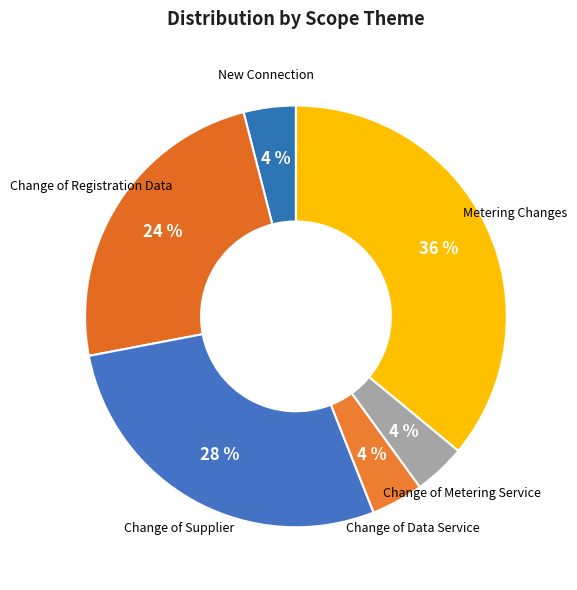

How many slices are in this pie chart?

6